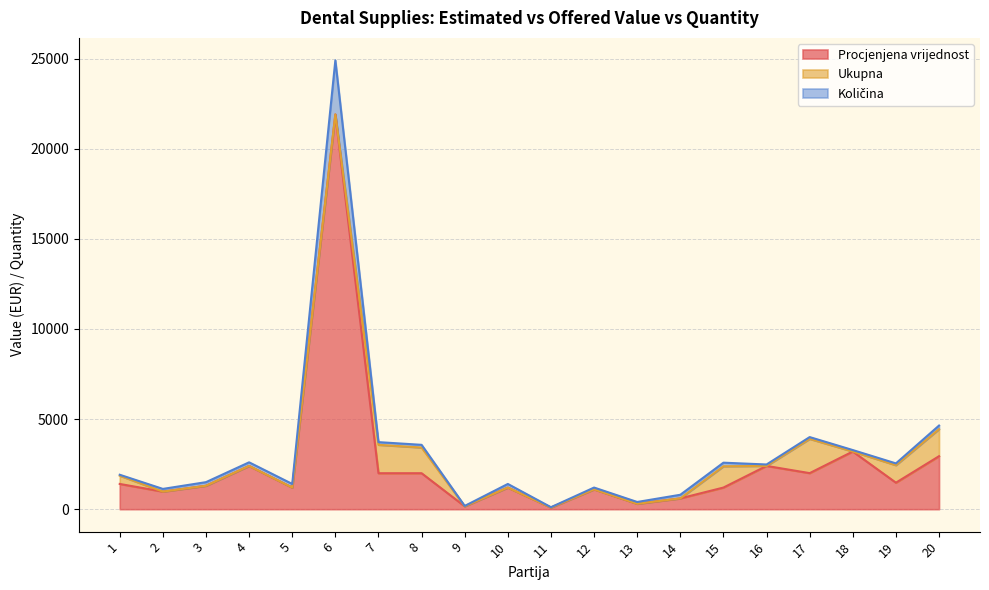

At which category is the sum across all series the highest?

6